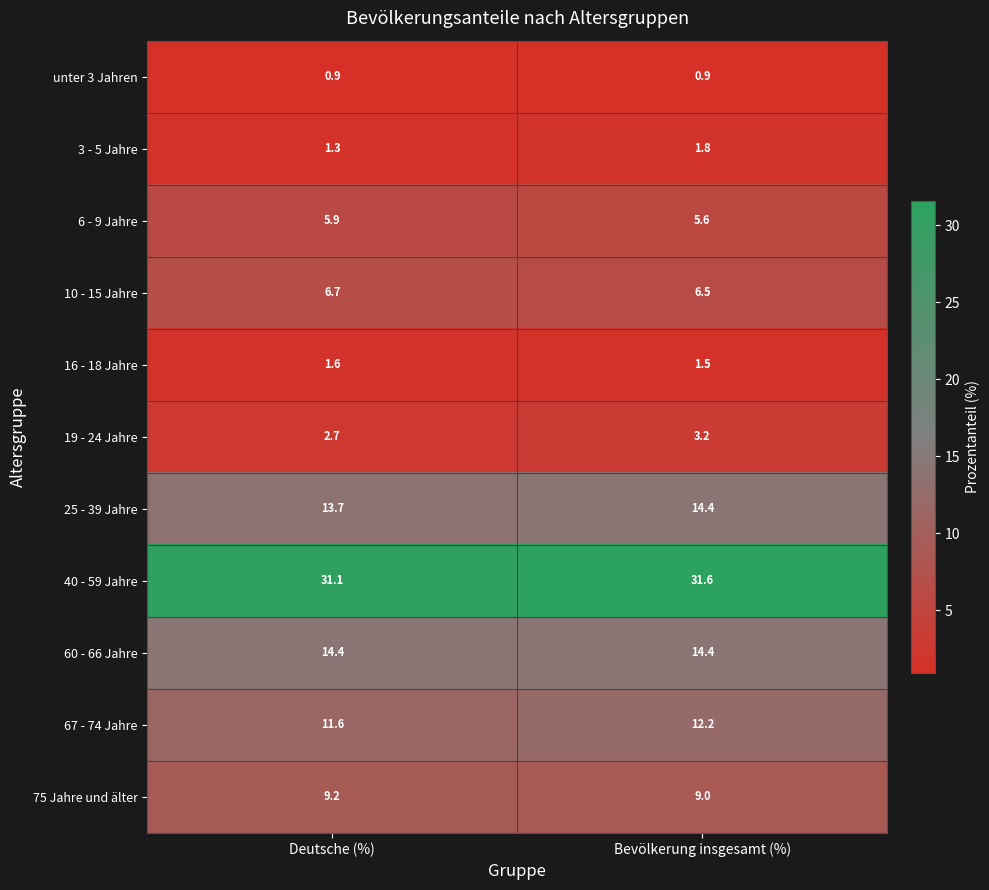

At how many categories does at least one series exceed 1?

2